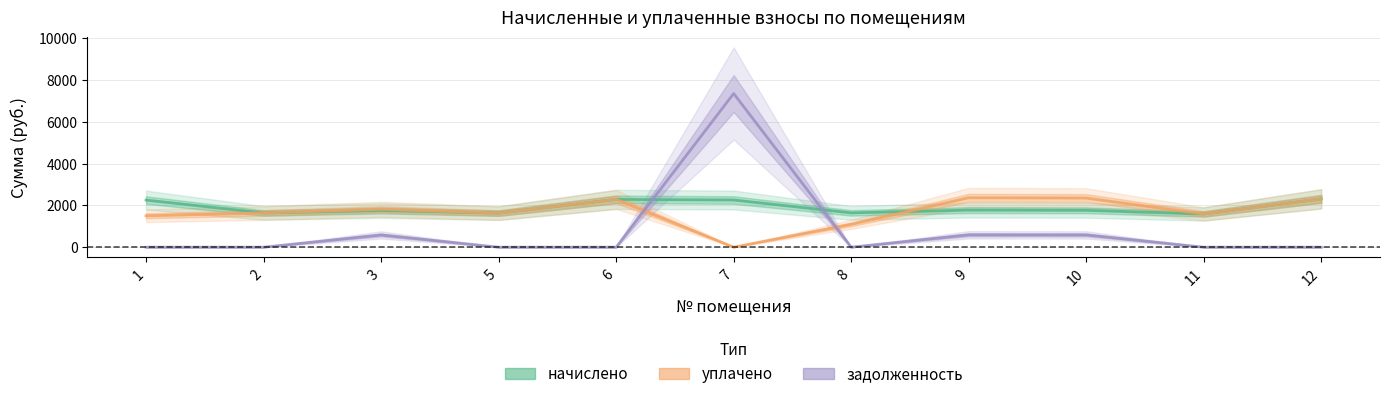

Where is the first local maximum for начислено?

3